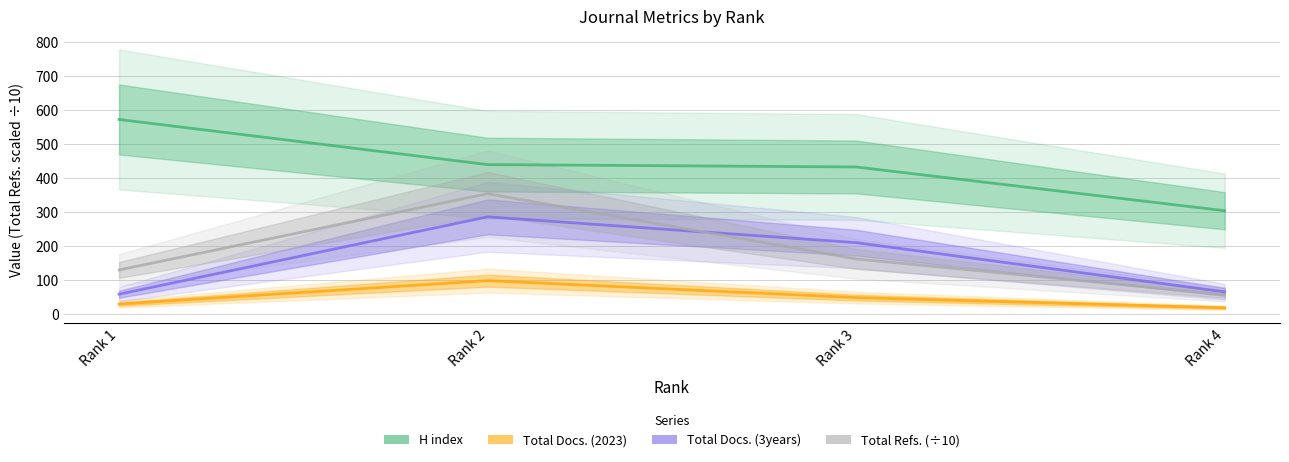

Is the value of Total Refs. (÷10) at Rank 2 greater than the value of H index at Rank 2?

No